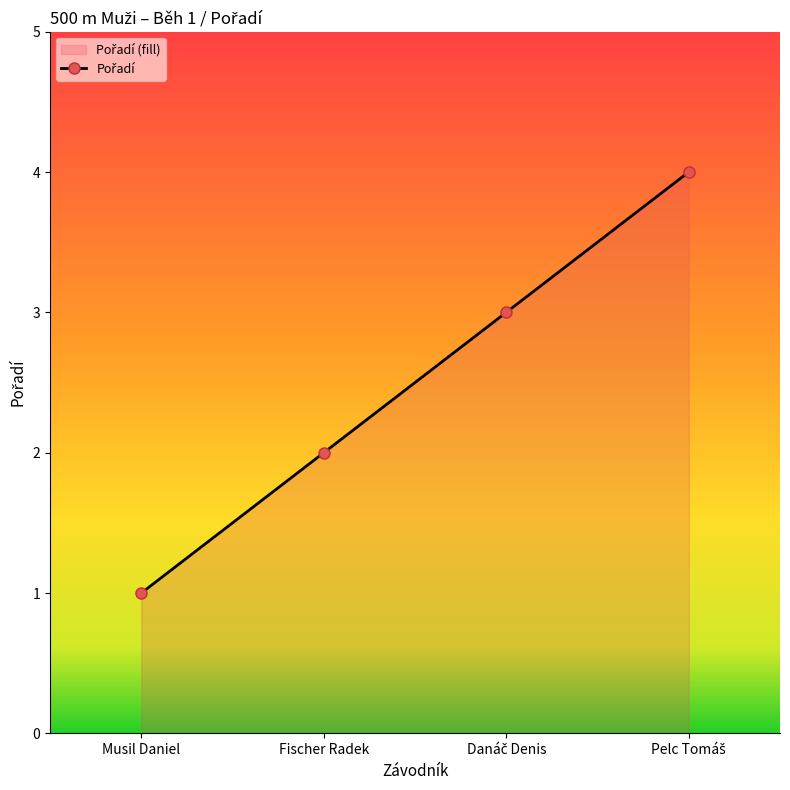

Reading right to left, list all the values displayed in this chart.

Pelc Tomáš=4	Danáč Denis=3	Fischer Radek=2	Musil Daniel=1